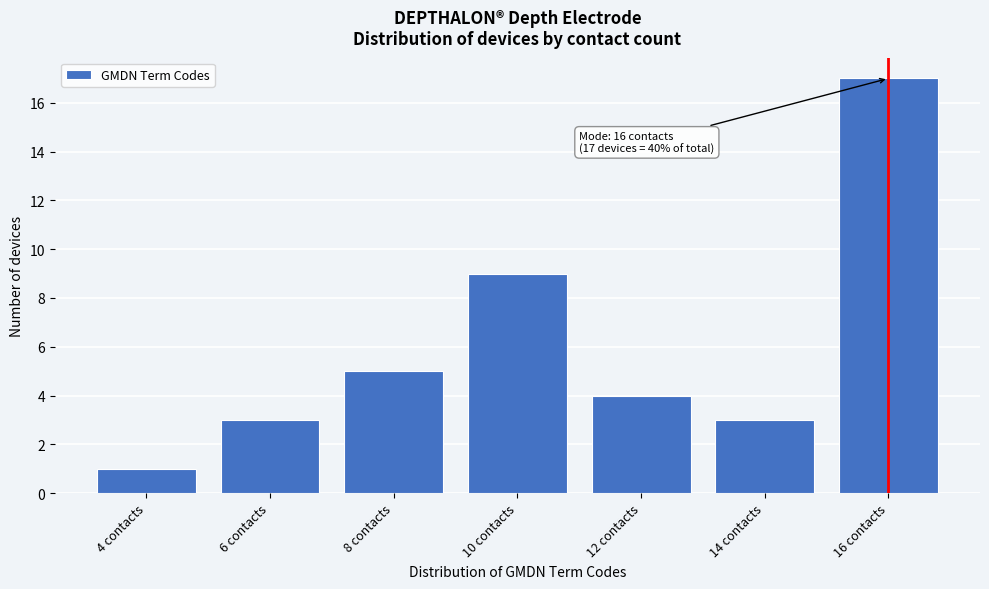

Reading right to left, transcribe all the data shown in this chart.

16 contacts=17	14 contacts=3	12 contacts=4	10 contacts=9	8 contacts=5	6 contacts=3	4 contacts=1